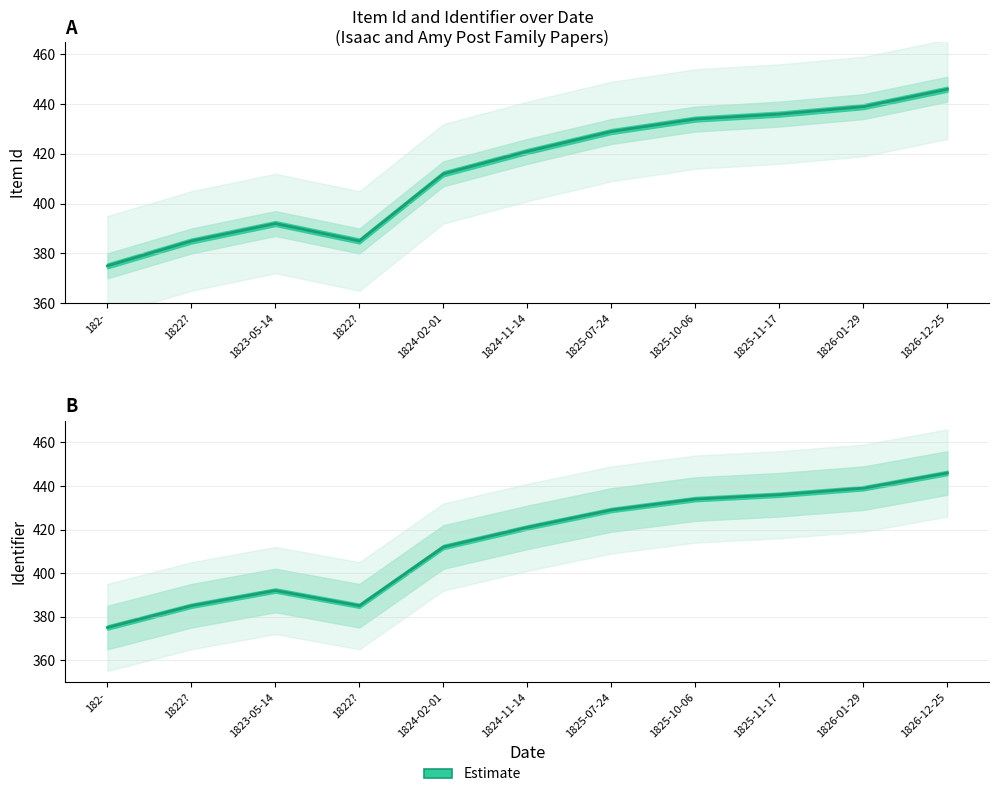

Rank the series at 1824-02-01 from highest to lowest value.

Item Id, Identifier